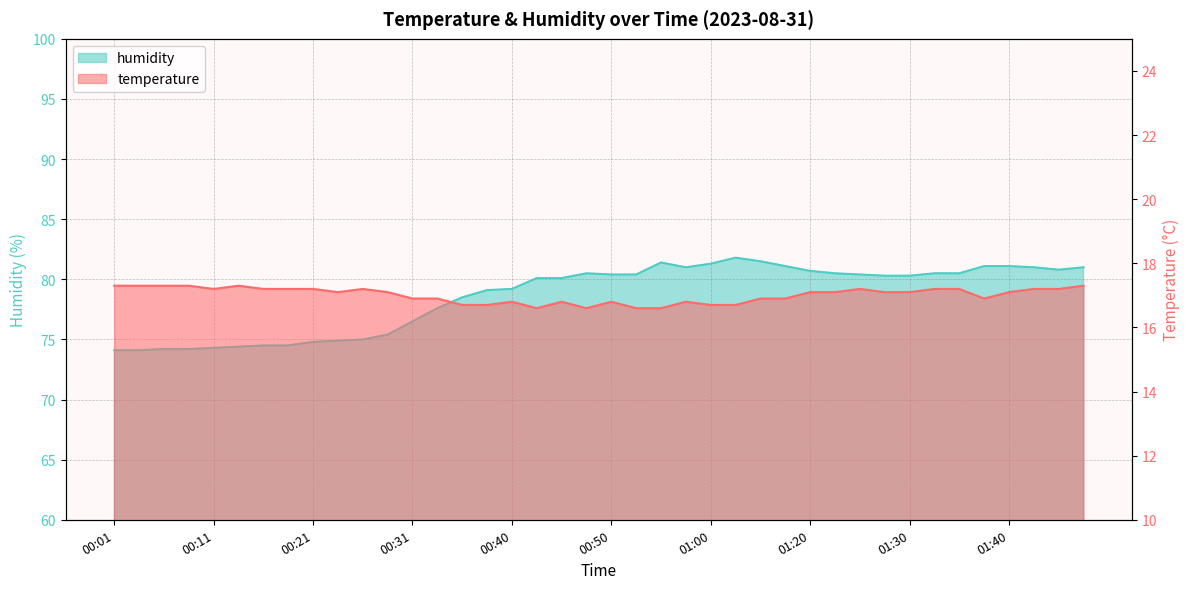

What value does the humidity series have at 00:21?

74.8